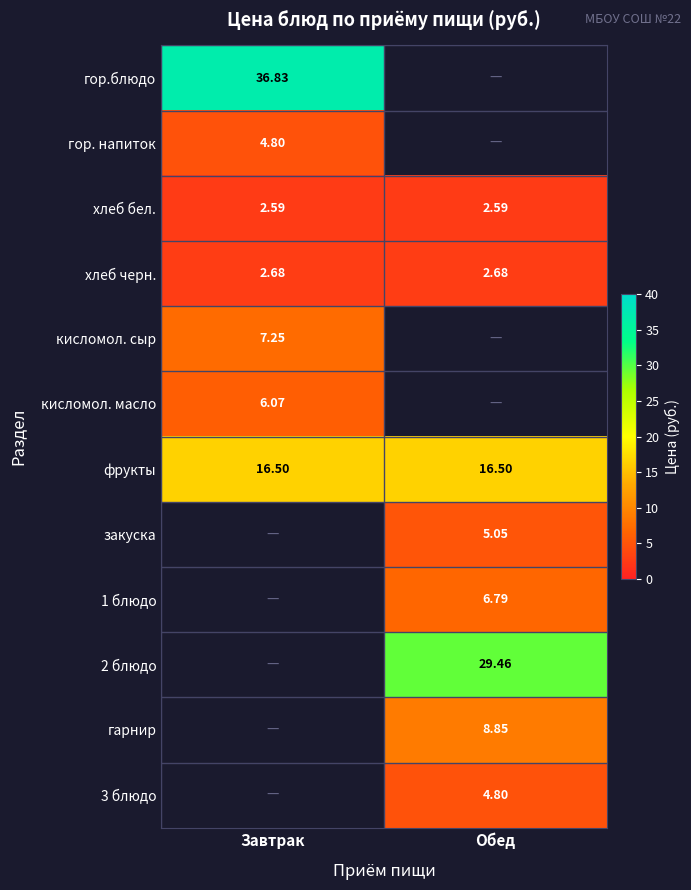

Count the number of categories in the chart.

2